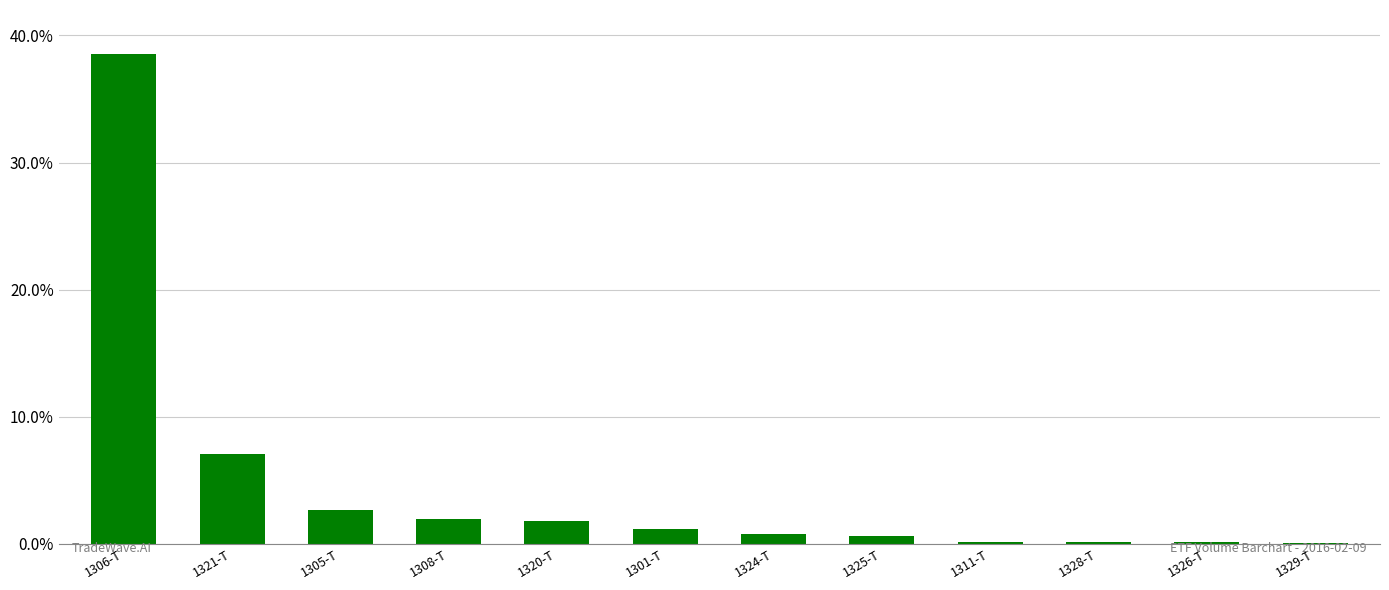

True or false: the data shows 1.1 at 1301-T.

True